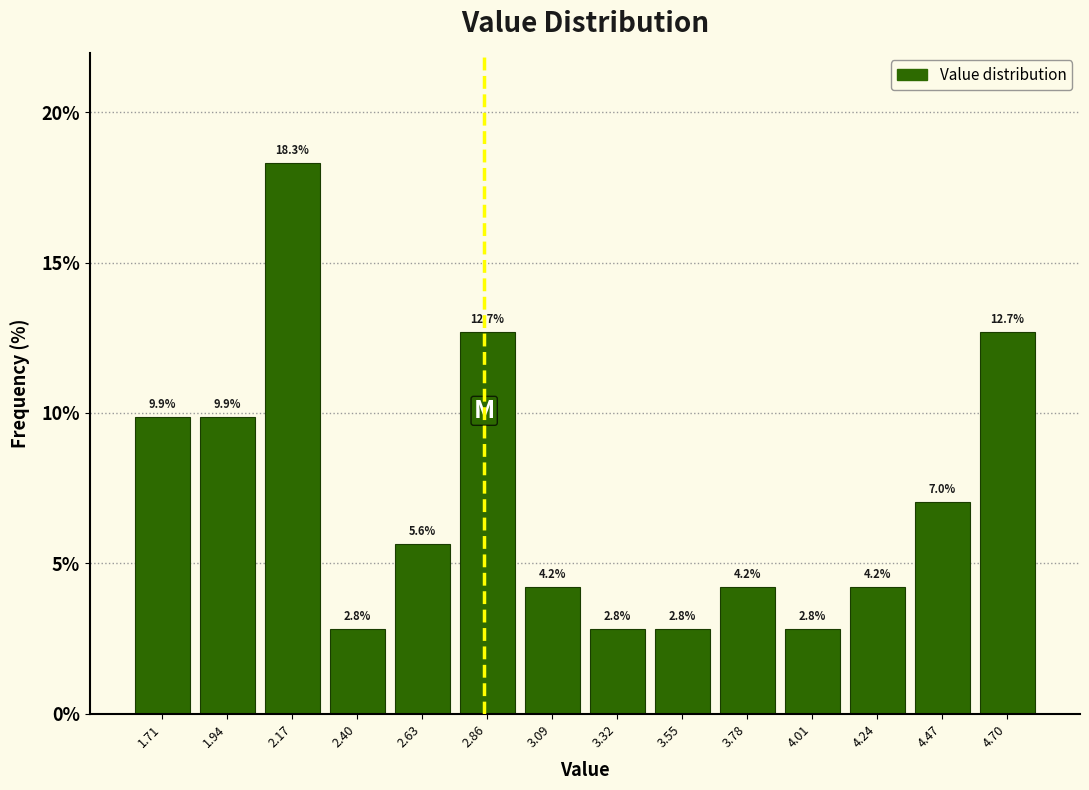

What is the height of the bar covering 2.30 to 2.50 on the x-axis? The bar edges are not printed on the chart, so give them approximately, as read against the axis.

2.8